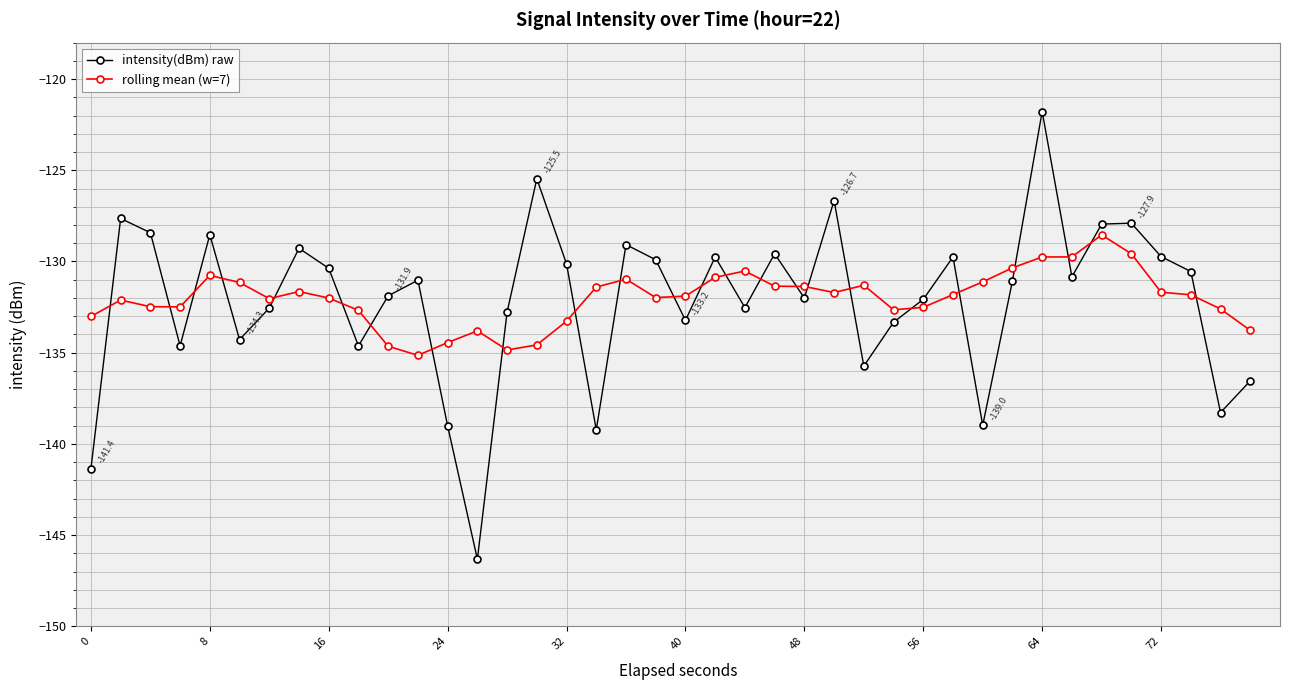

What is the value of the intensity(dBm) raw point at the 9th from the left?

-130.4